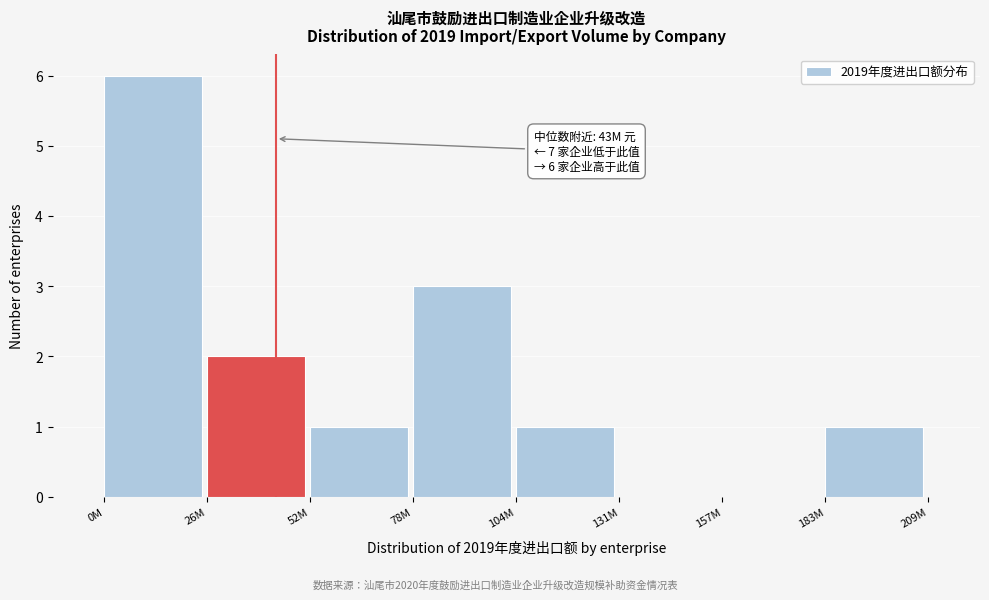

Reading right to left, list all the values displayed in this chart.

183M=1	157M=0	131M=0	104M=1	78M=3	52M=1	26M=2	0M=6